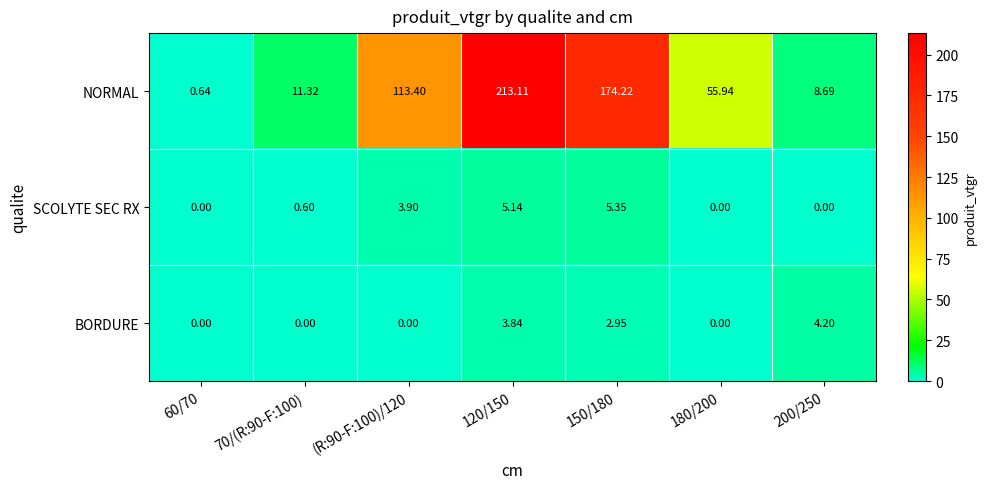

Which series has the largest range (max minus min)?

NORMAL